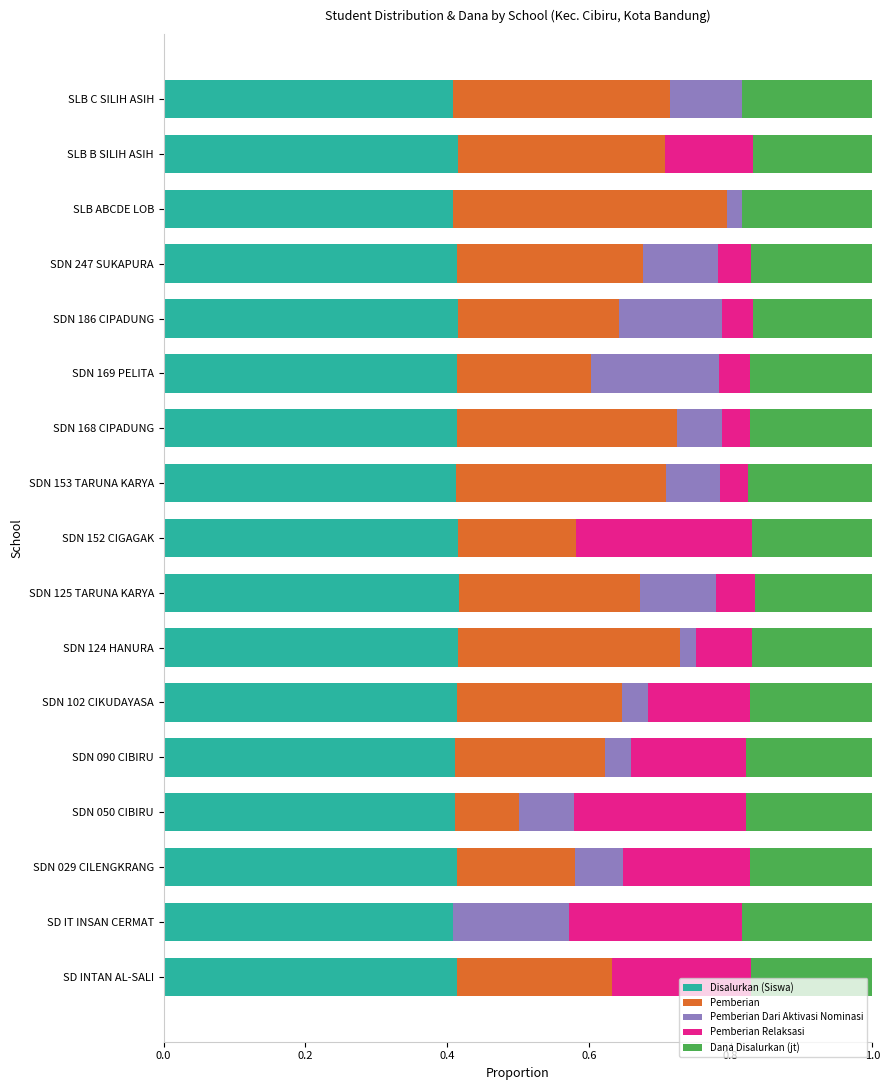

How many distinct data groups are displayed?

5